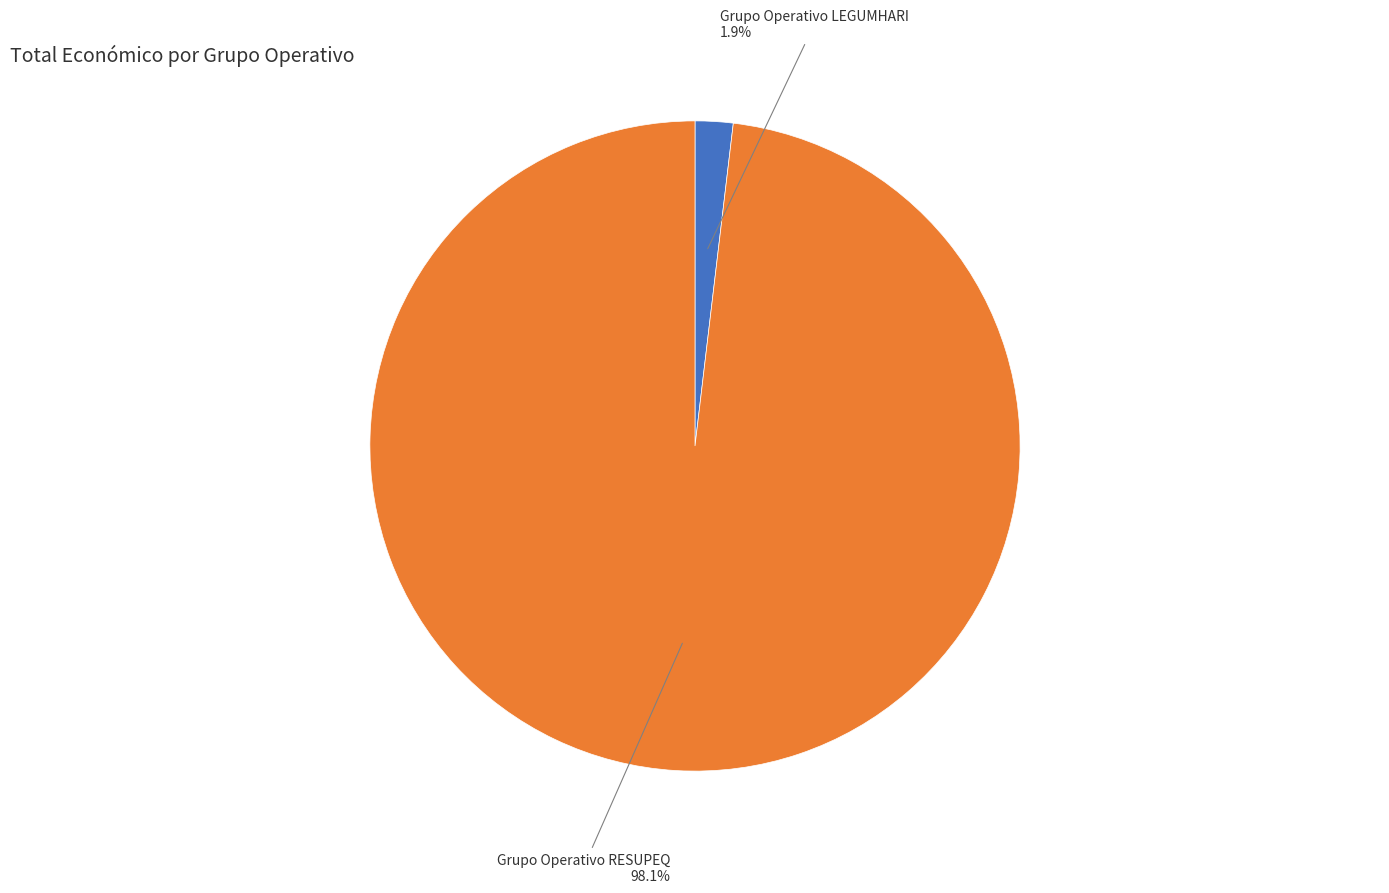

Which slice is the smallest?

Grupo Operativo LEGUMHARI